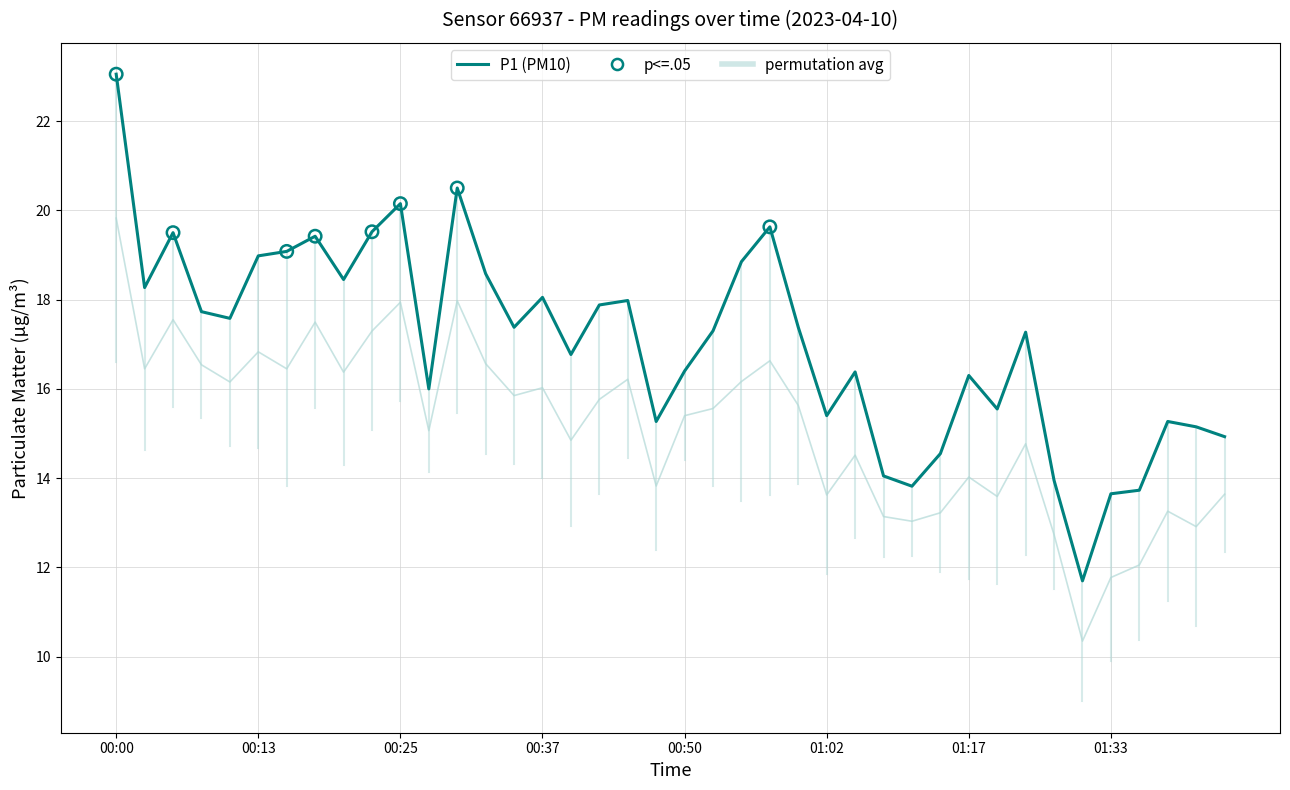

Which series has the widest spread of values?

P1 (PM10)